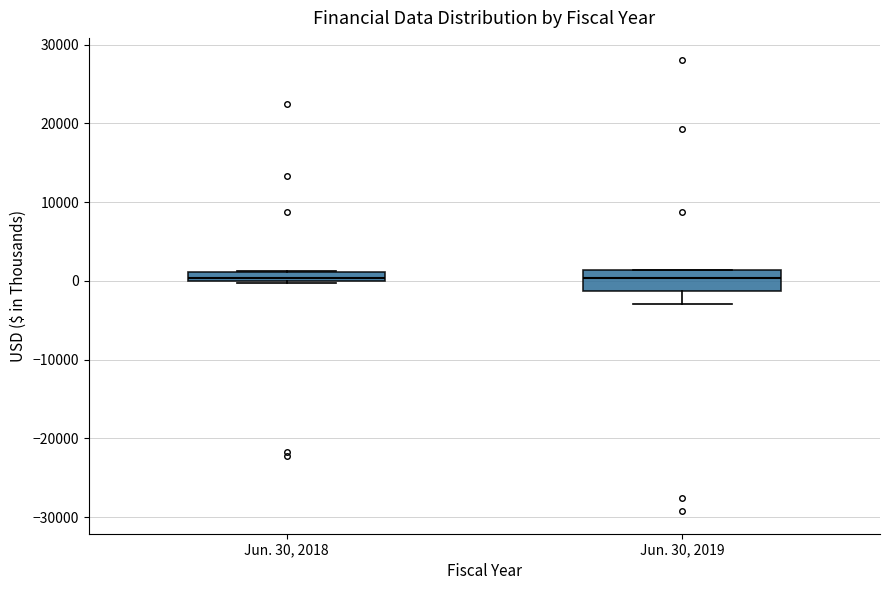

Where is the upper edge of the box for Jun. 30, 2018 on the y-axis? The values are not printed on the chart, so give them approximately, as read against the axis.

1000